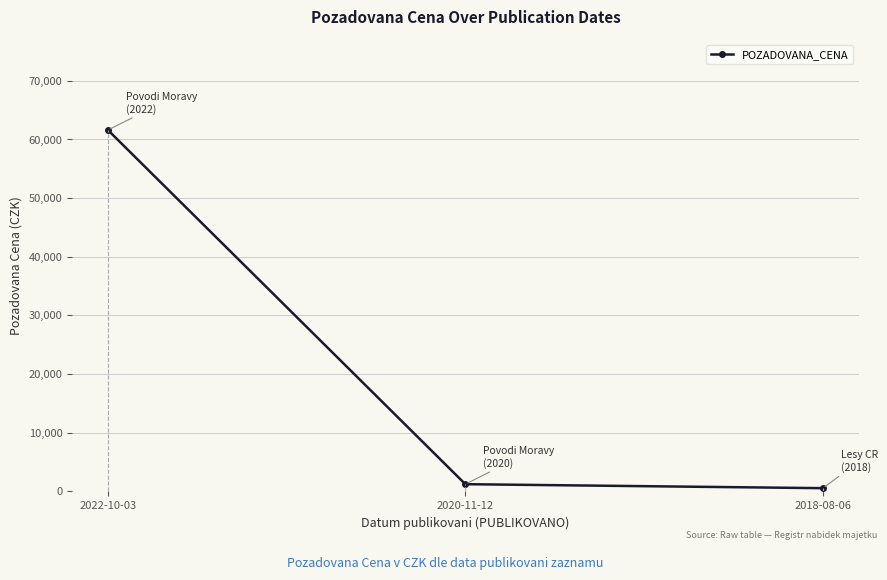

At which category does the chart reach its minimum across all series?

2018-08-06